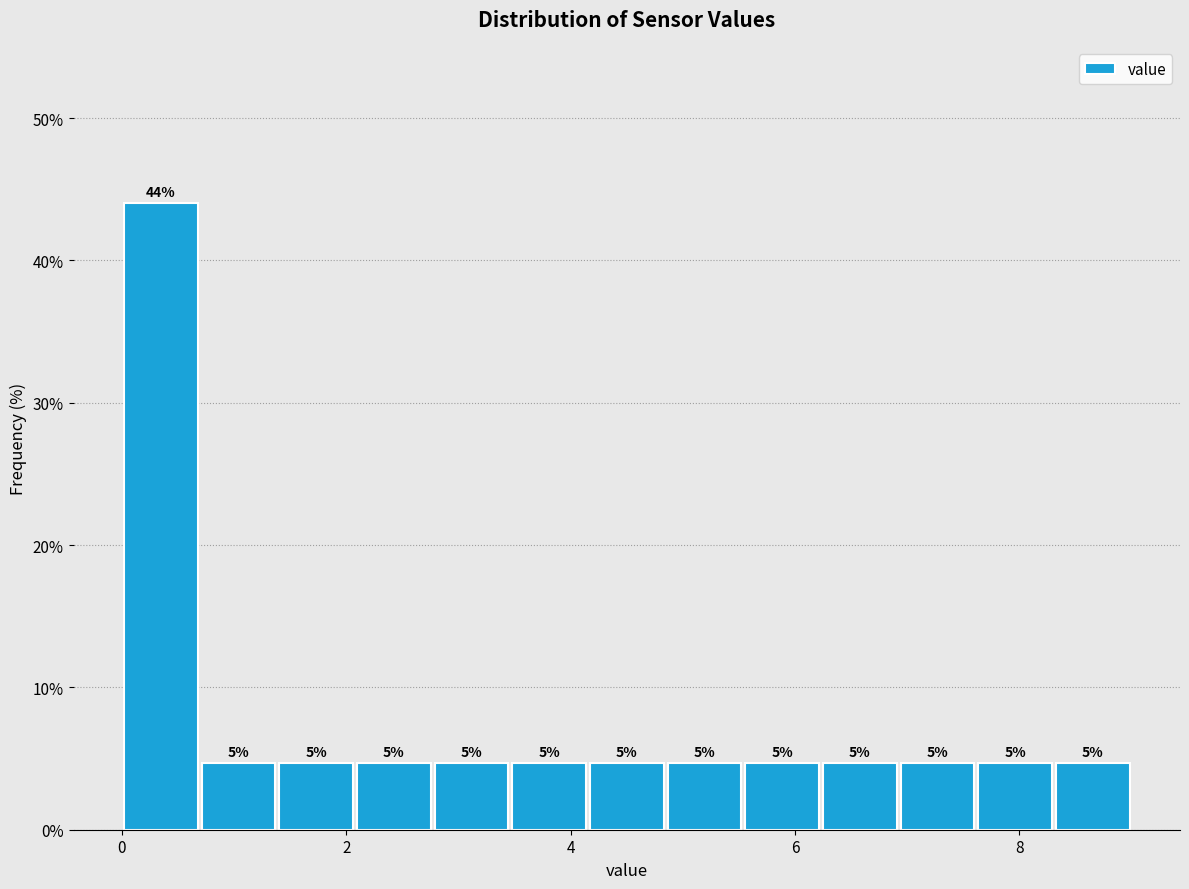

Read against the x-axis, roughly where is the centre of the tallest bar?

0.4